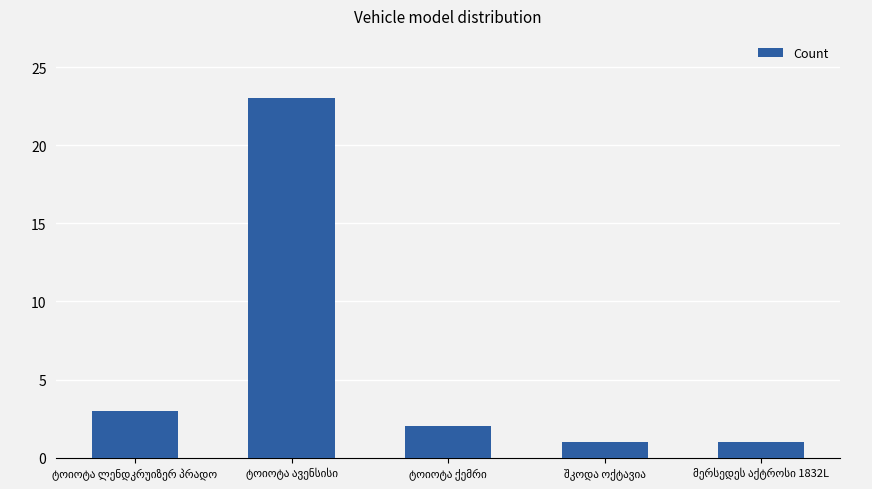

What is the sum of all values?

30